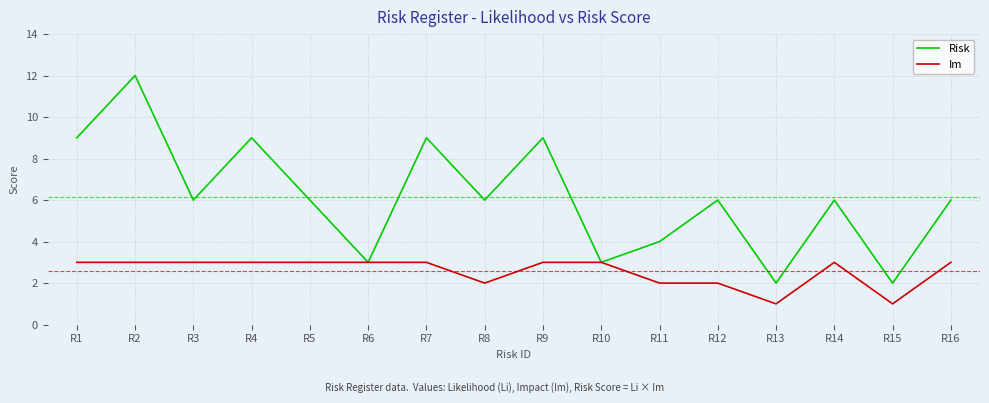

How many lines are shown in the chart?

2